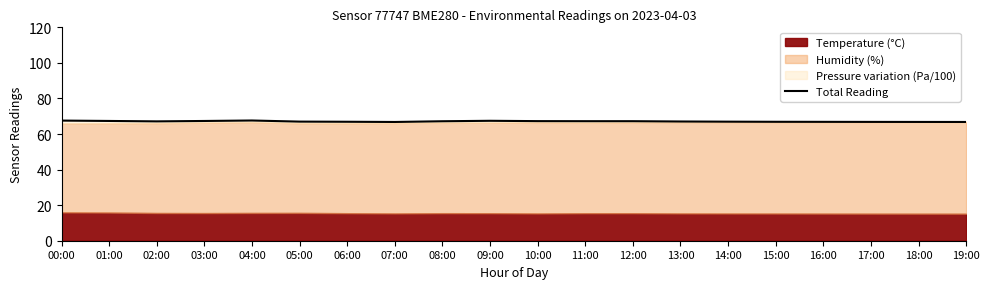

The value at 11:00 is 110.6. True or false?

False